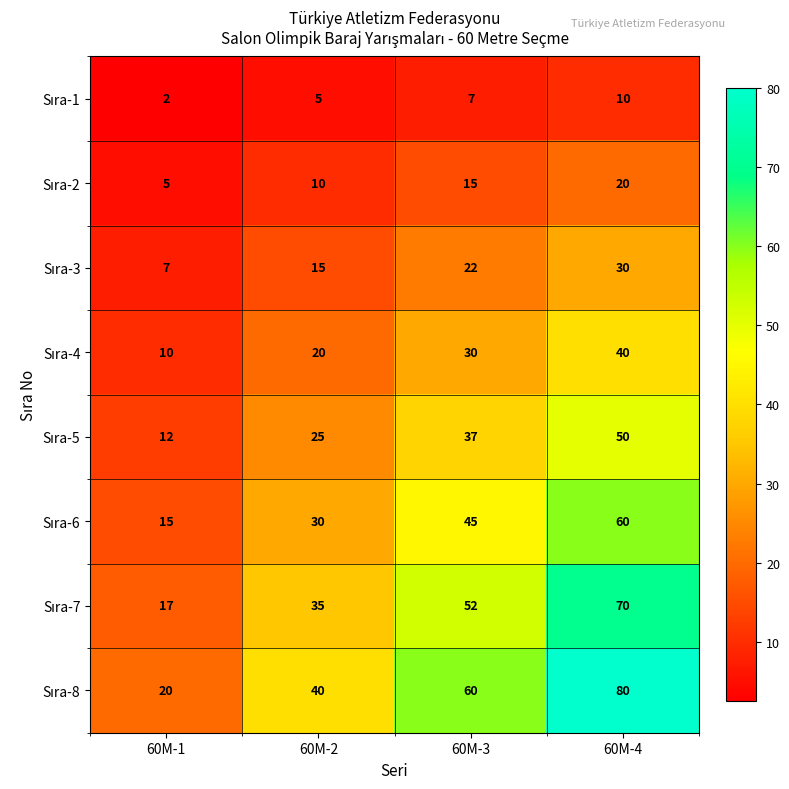

Which category has the lowest value across all series?

60M-1